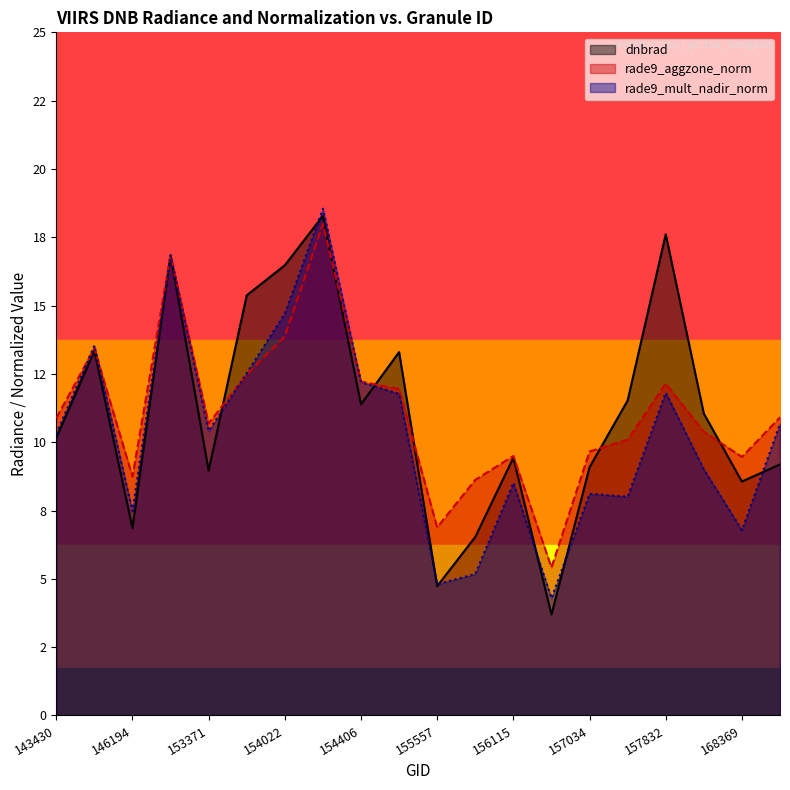

What is the difference between the maximum and minimum values in the dnbrad series?

14.6